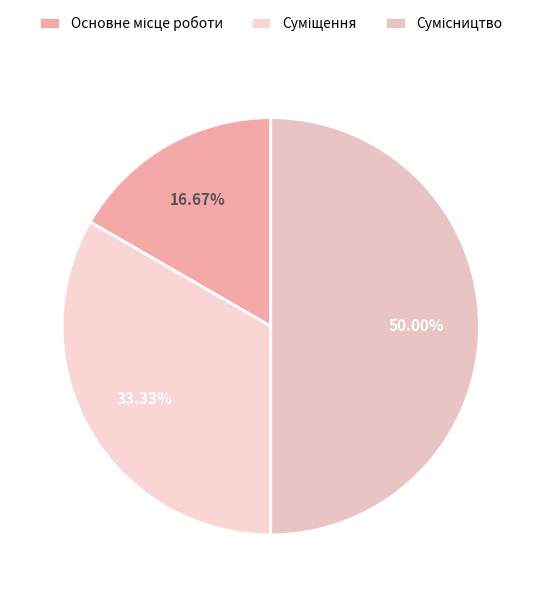

To the nearest percent, what is the difference between the Основне місце роботи and Суміщення slice percentages?

17%